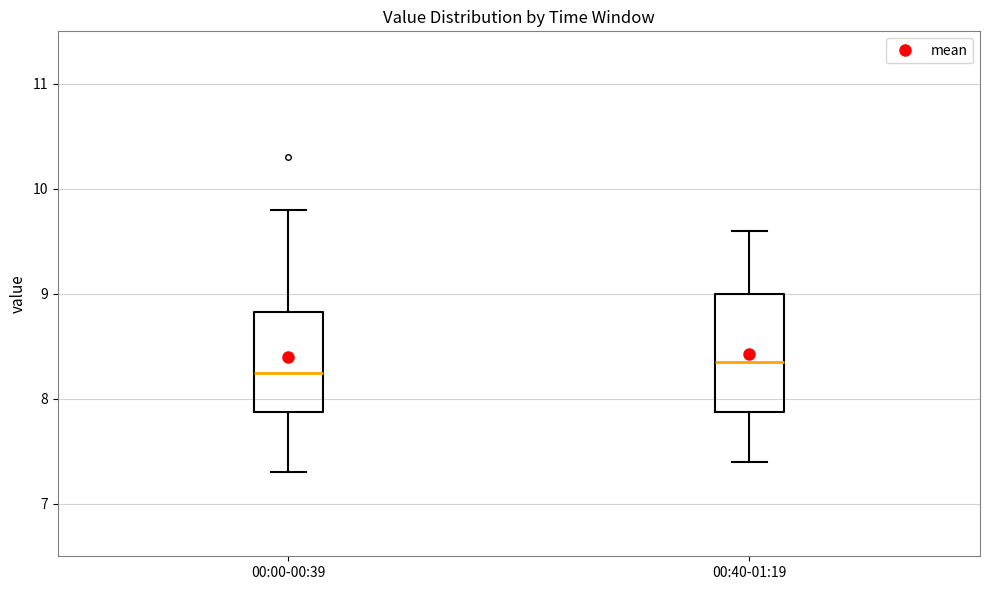

Where does the lower whisker of the box for 00:40-01:19 end on the y-axis? The values are not printed on the chart, so give them approximately, as read against the axis.

7.4